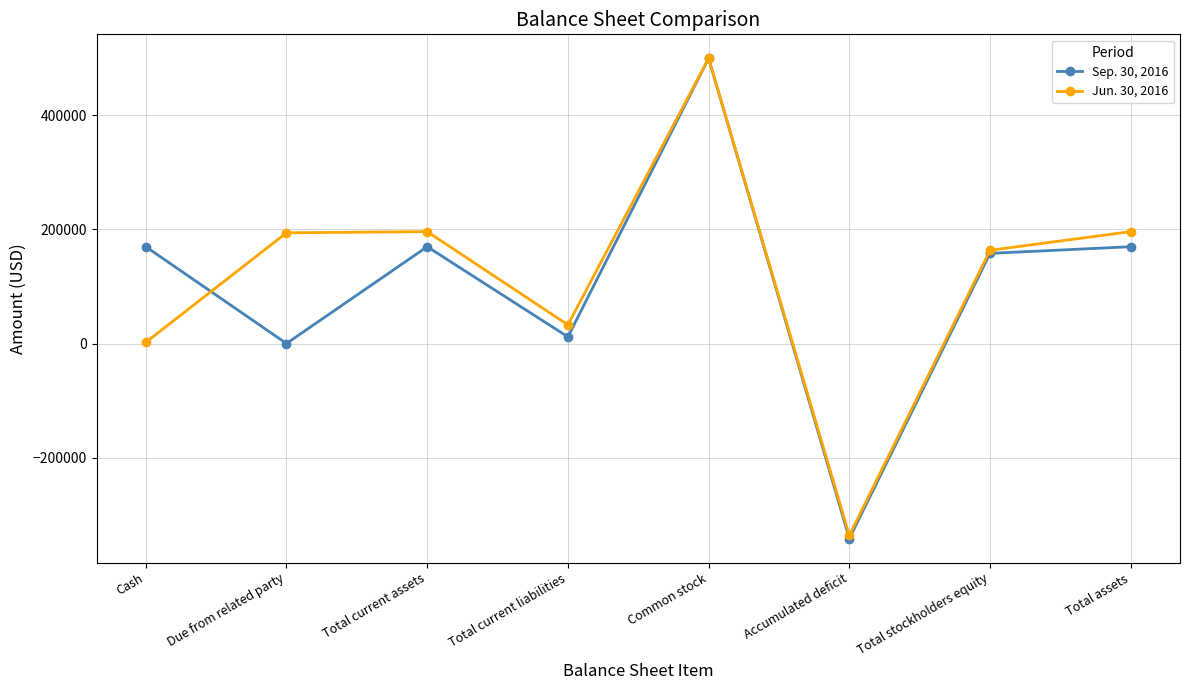

Is it true that Sep. 30, 2016 equals 500000 at Common stock?

True